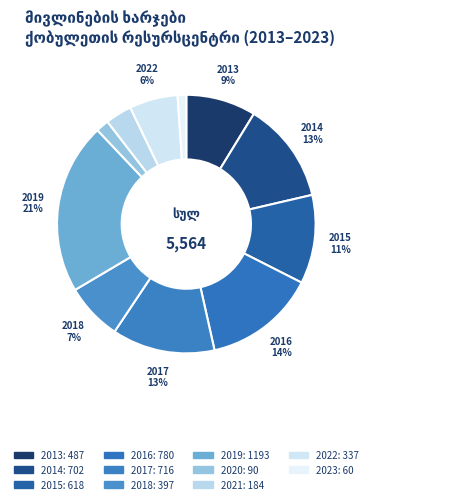

Approximately how many times larger is the value at 2015 compared to 2019?

0.5